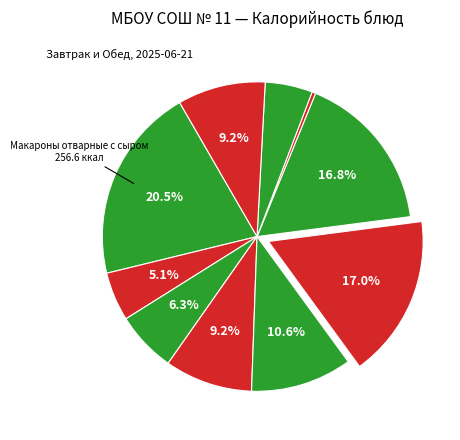

How many slices are in this pie chart?

10